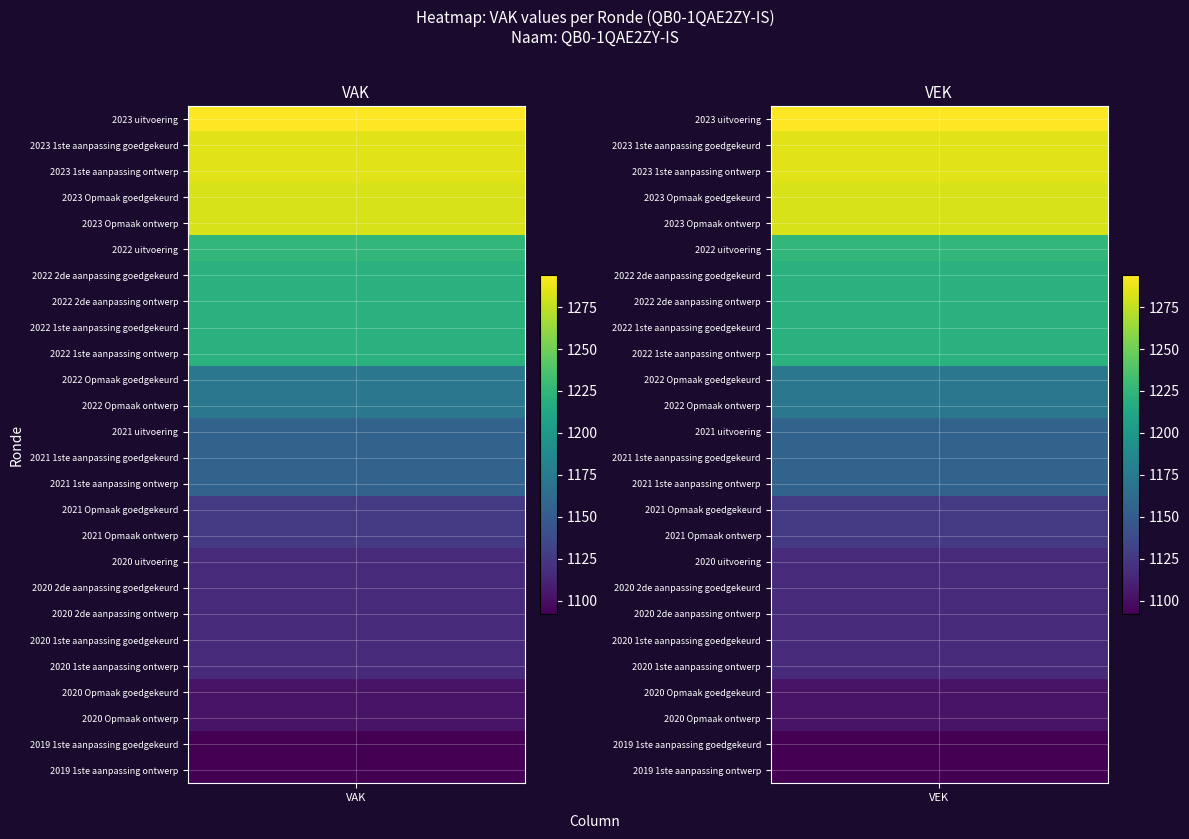

What is the greatest value displayed?

1294